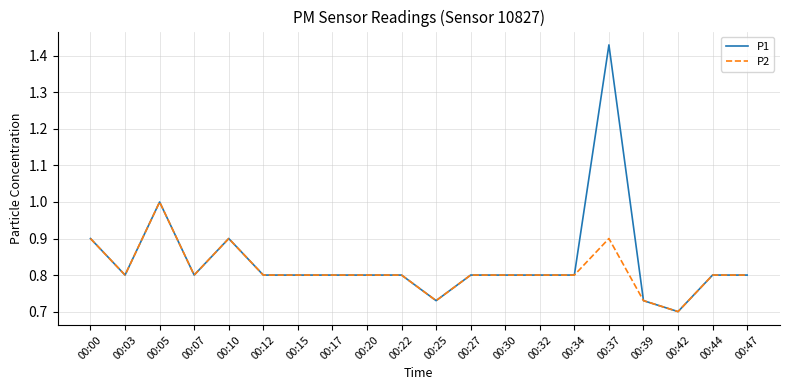

The P1 series shows 1.8 at 00:05. True or false?

False